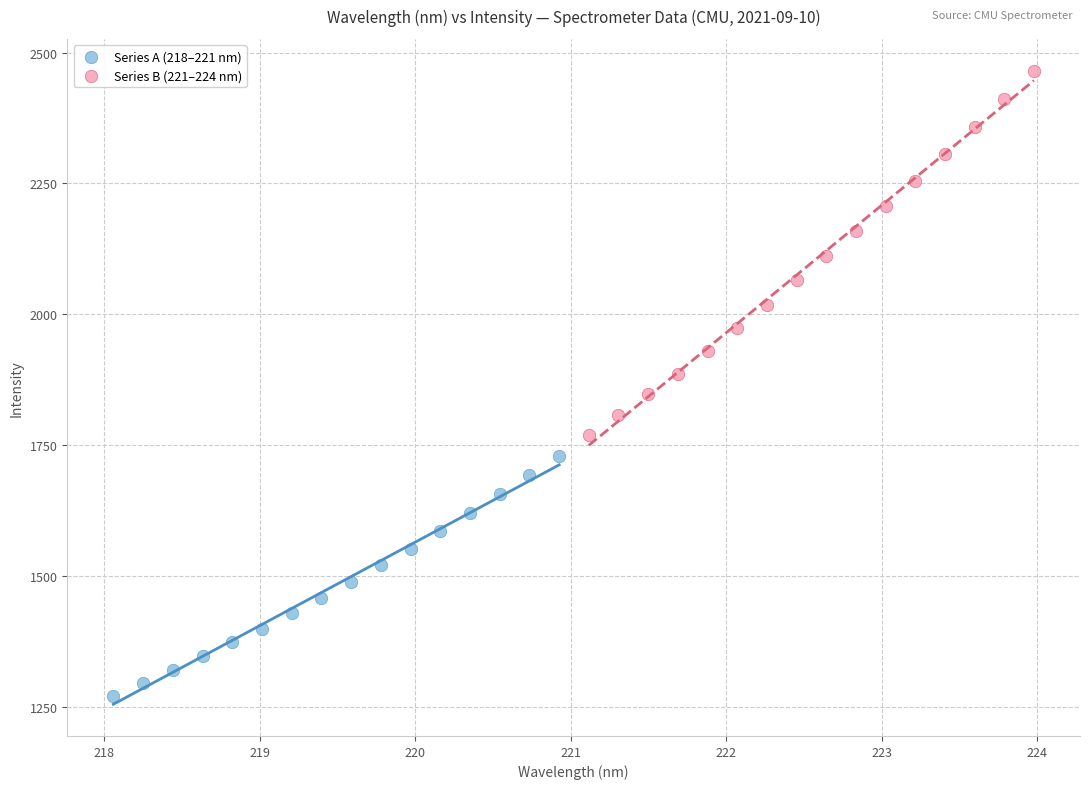

What are all the series names shown in the legend?

Series A (218–221 nm), Series B (221–224 nm)